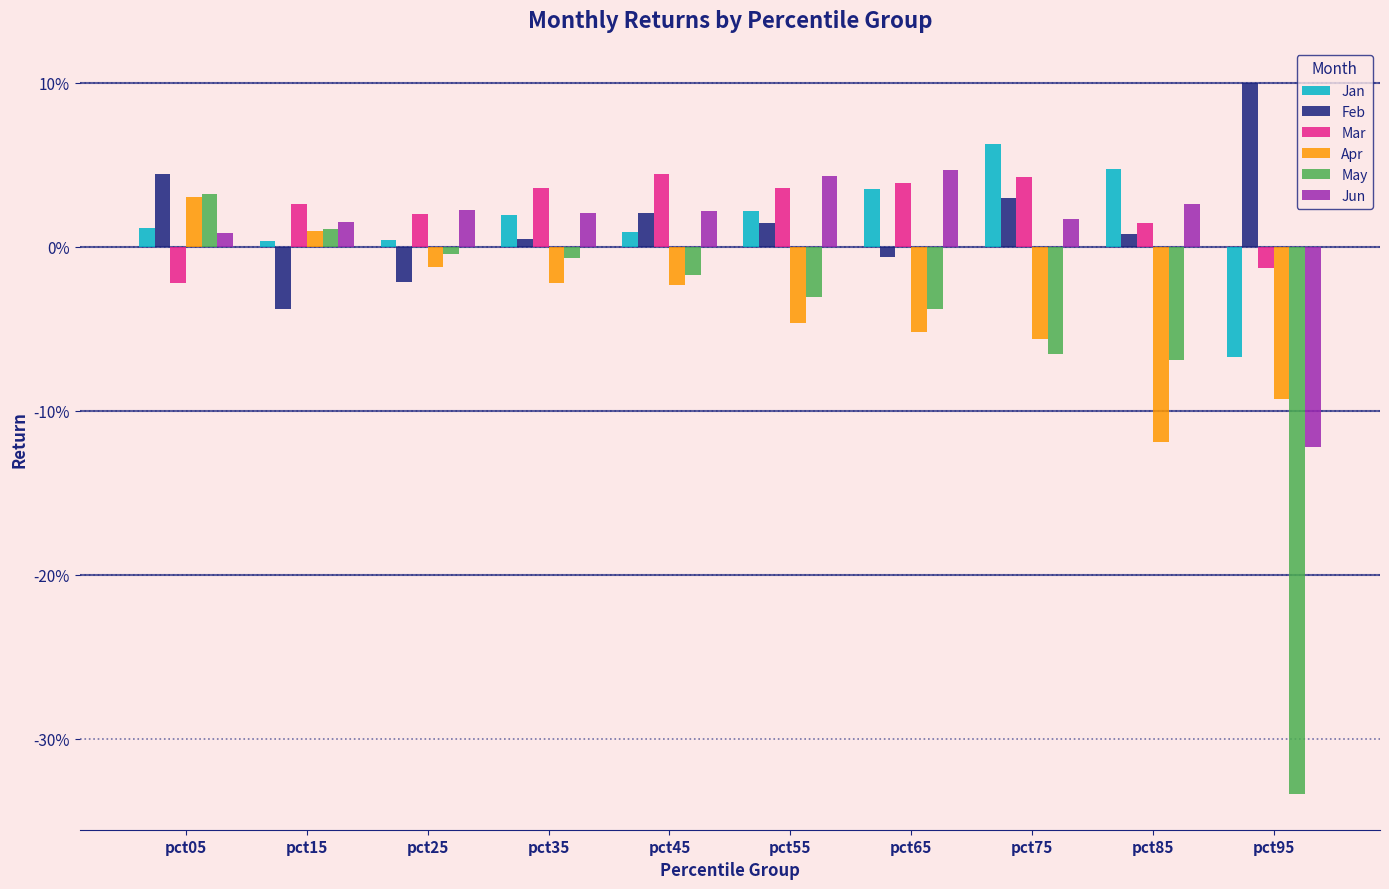

What are all the series names shown in the legend?

Jan, Feb, Mar, Apr, May, Jun